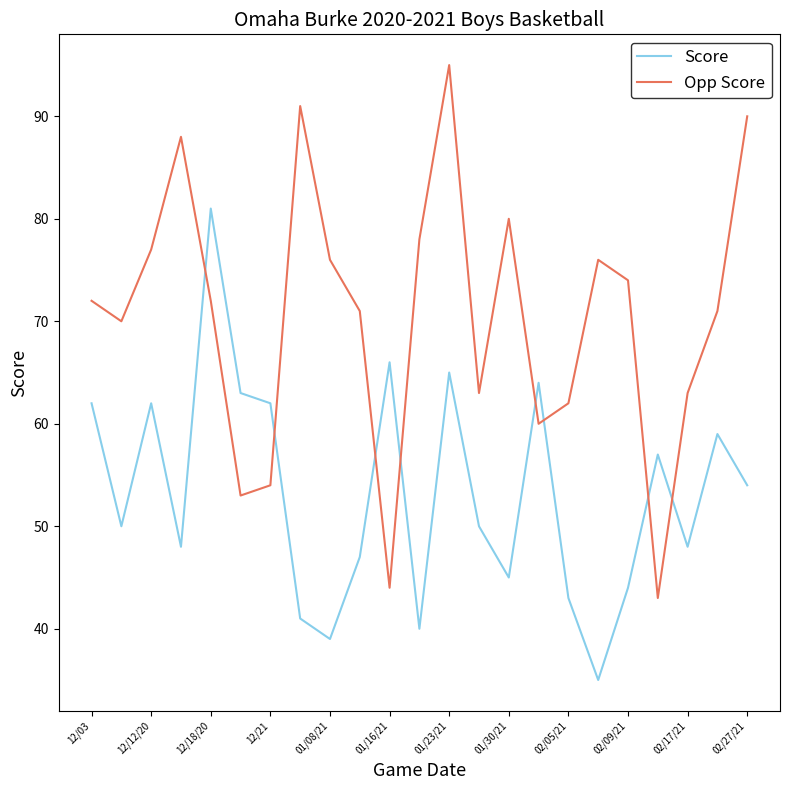

Which series has the largest range (max minus min)?

Opp Score